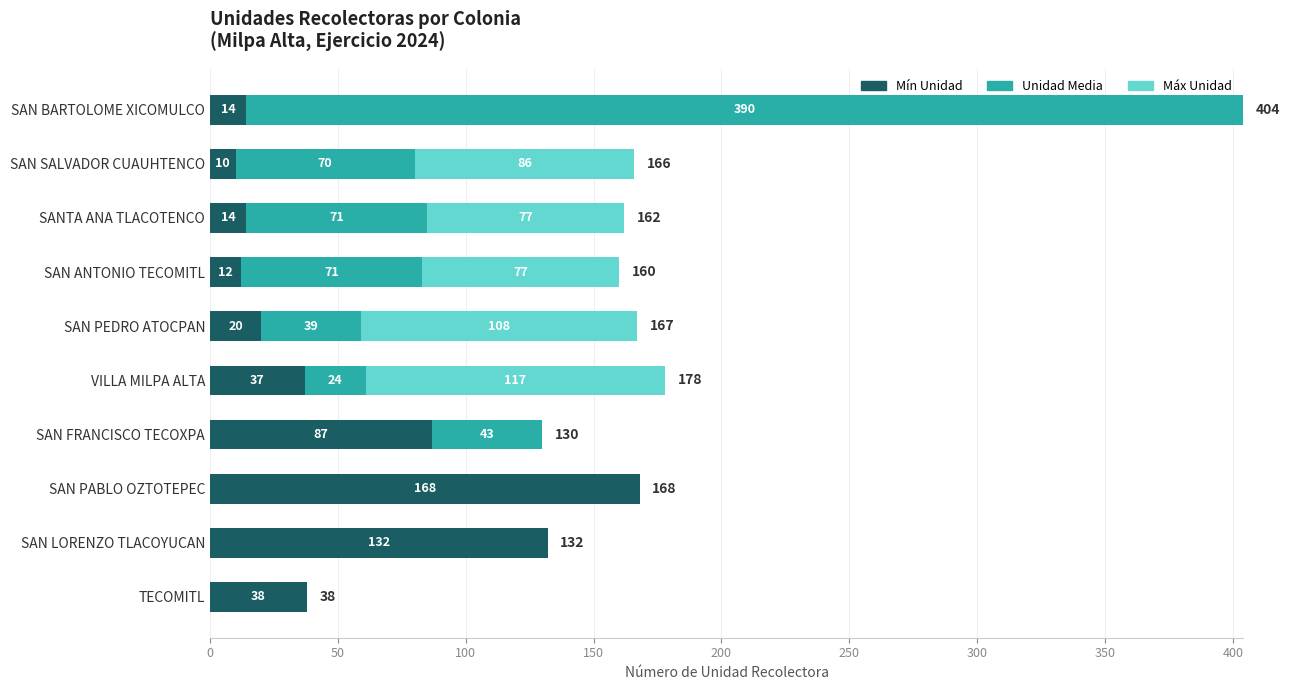

At which category is the sum across all series the highest?

SAN BARTOLOME XICOMULCO